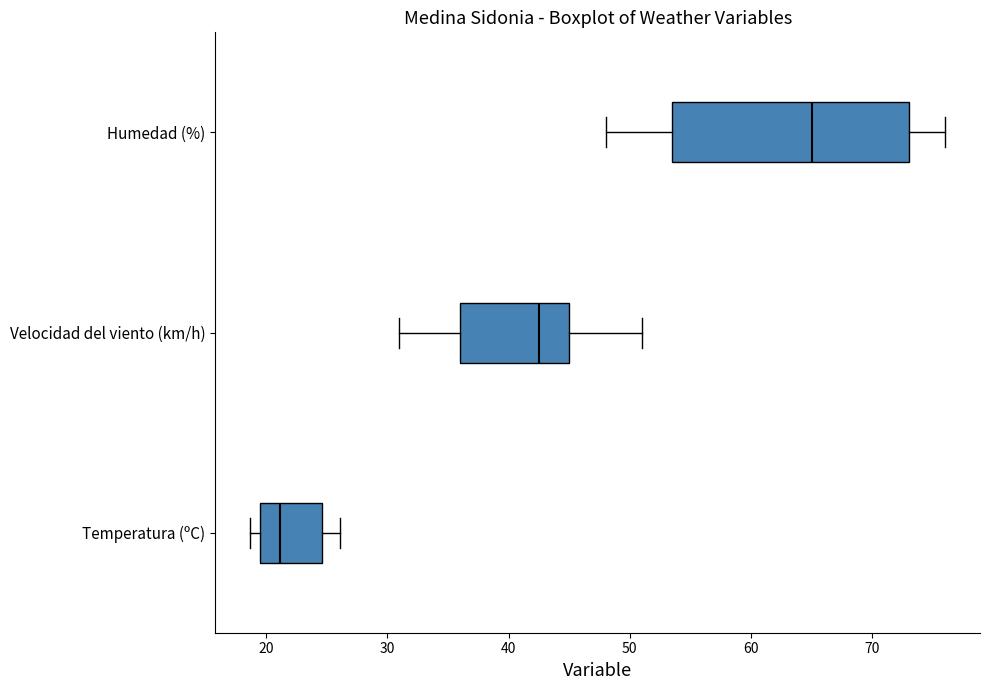

Reading bottom to top, read every box against the x-axis: the position of its median line, the range the box covers, and the ends of its whiskers. The values are not printed on the chart, so give them approximately, as read against the axis.

Temperatura (ºC): median 21, box 19 to 25, whiskers 19 (just left of the box's left edge) to 26
Velocidad del viento (km/h): median 43, box 36 to 45, whiskers 31 to 51
Humedad (%): median 65, box 54 to 73, whiskers 48 to 76